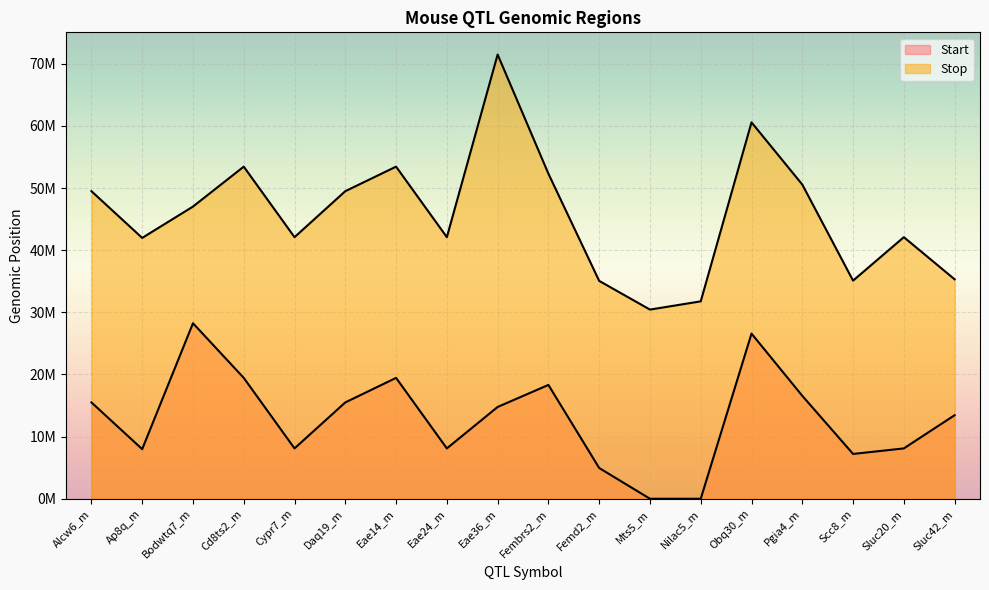

Reading right to left, what are all the values shown in this chart?

Start: Sluc42_m=13447210	Sluc20_m=8103201	Scc8_m=7212499	Pgia4_m=16569373	Obq30_m=26583322	Nilac5_m=1	Mts5_m=1	Femd2_m=4950000	Fembrs2_m=18321097	Eae36_m=14773160	Eae24_m=8103201	Eae14_m=19455018	Daq19_m=15506572	Cypr7_m=8103201	Cd8ts2_m=19455018	Bodwtq7_m=28249556	Ap8q_m=7984189	Alcw6_m=15506572
Stop: Sluc42_m=35321225	Sluc20_m=42103372	Scc8_m=35110107	Pgia4_m=50569697	Obq30_m=60583322	Nilac5_m=31773288	Mts5_m=30447432	Femd2_m=35067154	Fembrs2_m=52321225	Eae36_m=71498244	Eae24_m=42103372	Eae14_m=53455150	Daq19_m=49506729	Cypr7_m=42103372	Cd8ts2_m=53455150	Bodwtq7_m=47027681	Ap8q_m=41984342	Alcw6_m=49506729